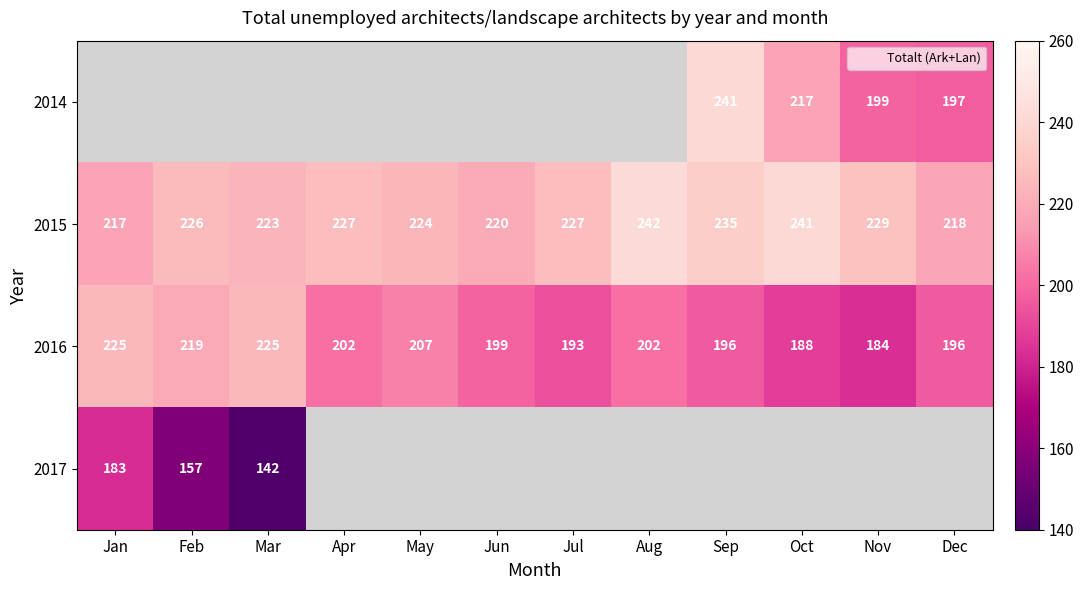

How many series are shown in this chart?

4